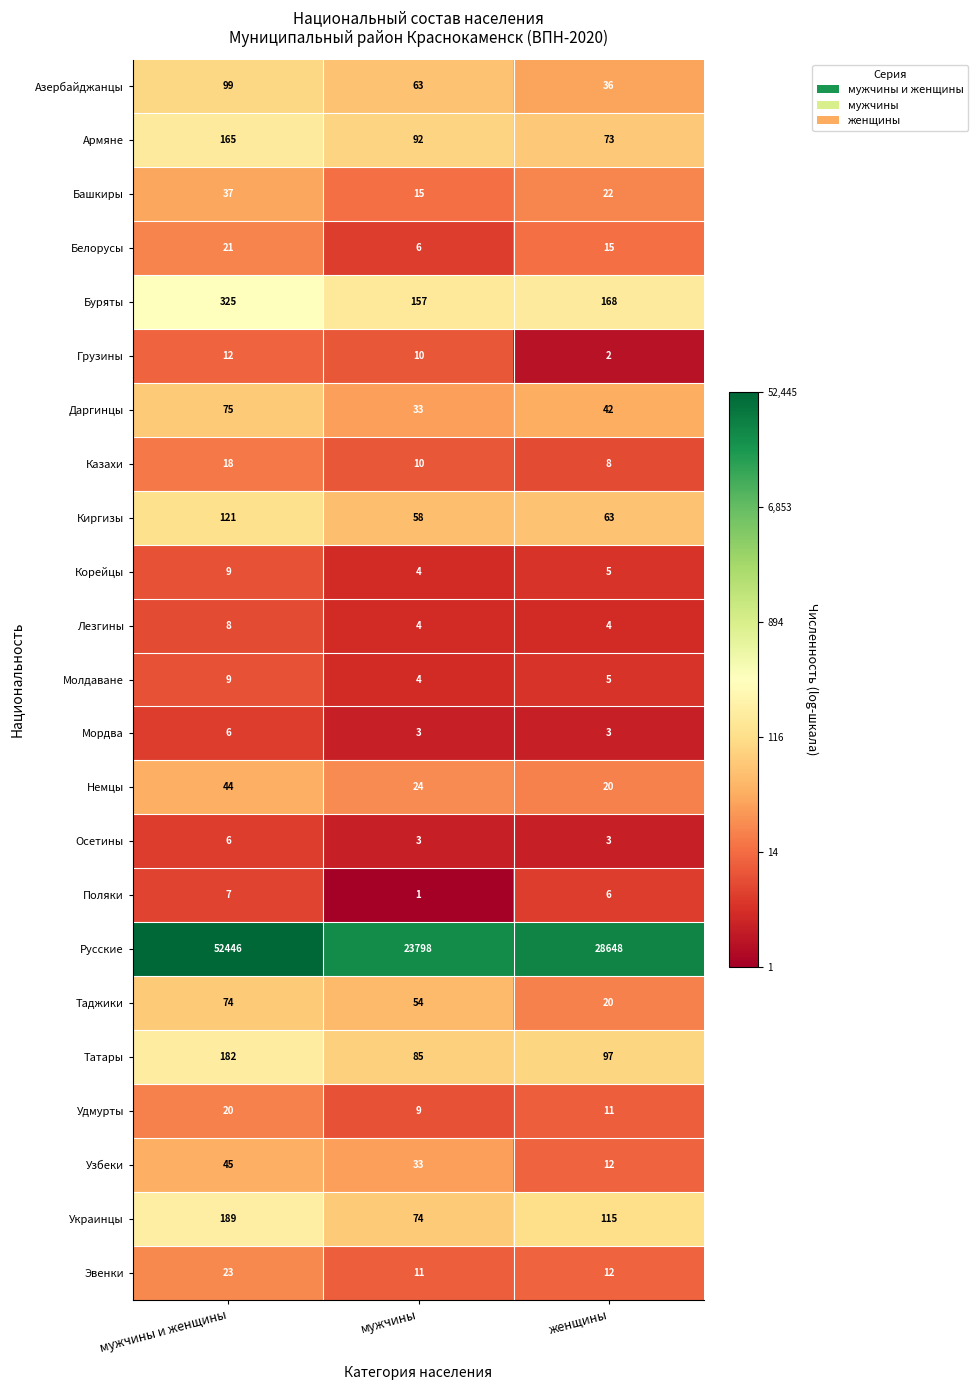

At which label does Буряты reach its minimum?

мужчины